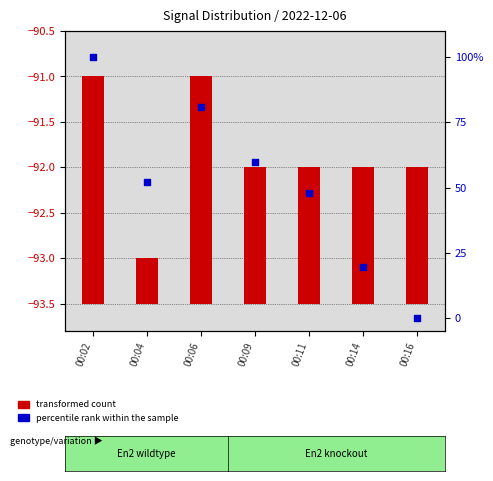

Is the value of transformed count at 00:02 greater than the value of percentile rank within the sample at 00:04?

No